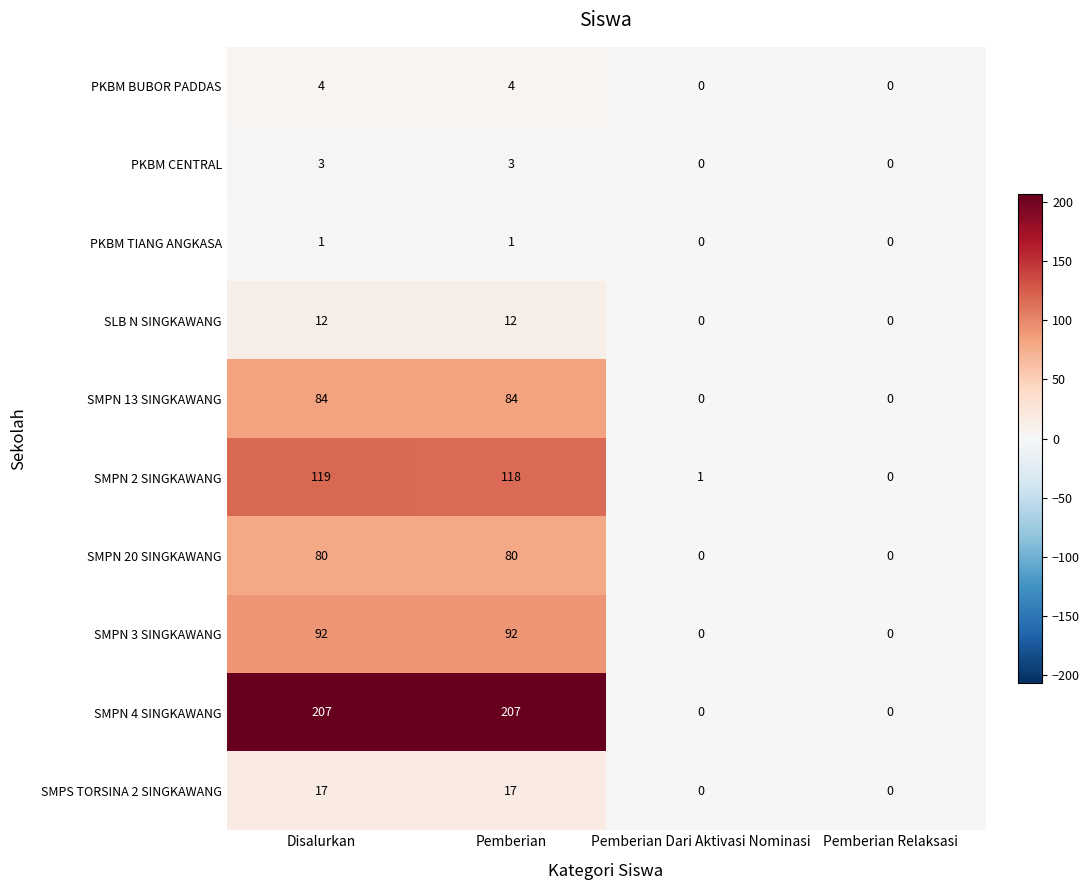

What is the maximum value shown in the chart?

207